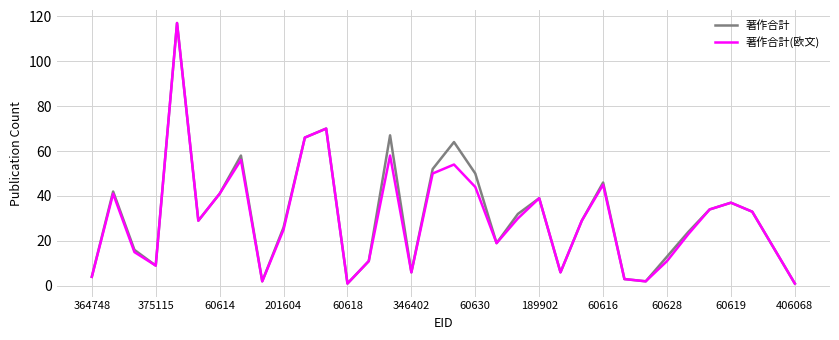

What is the highest value of the 著作合計 series?

117